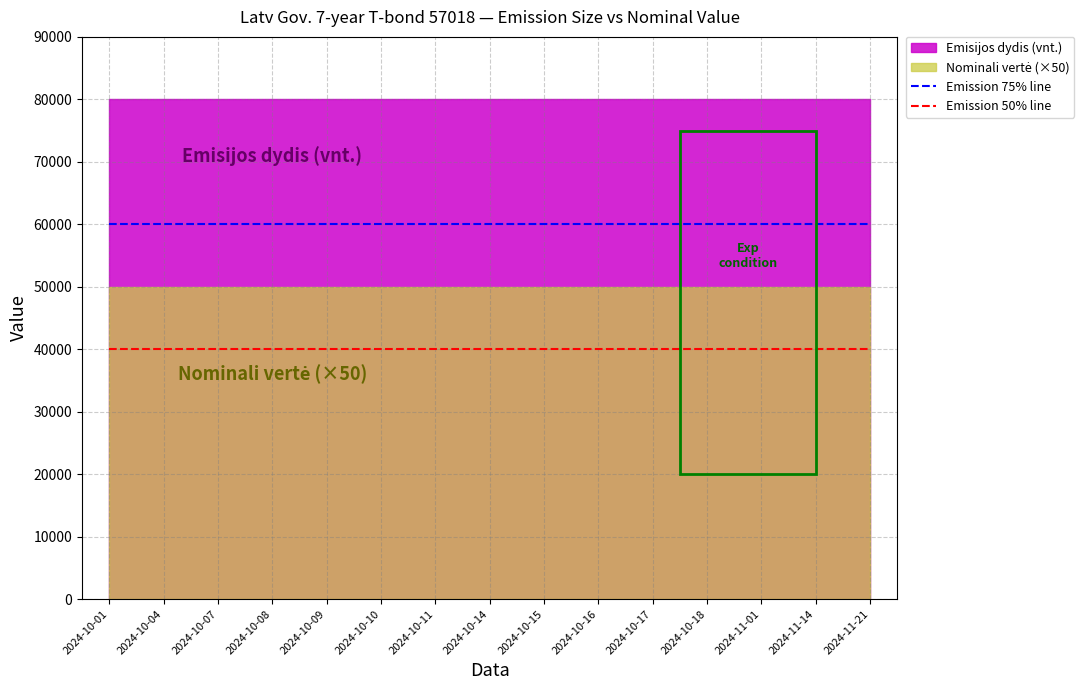

What is the label of the 7th point from the left?

2024-10-11